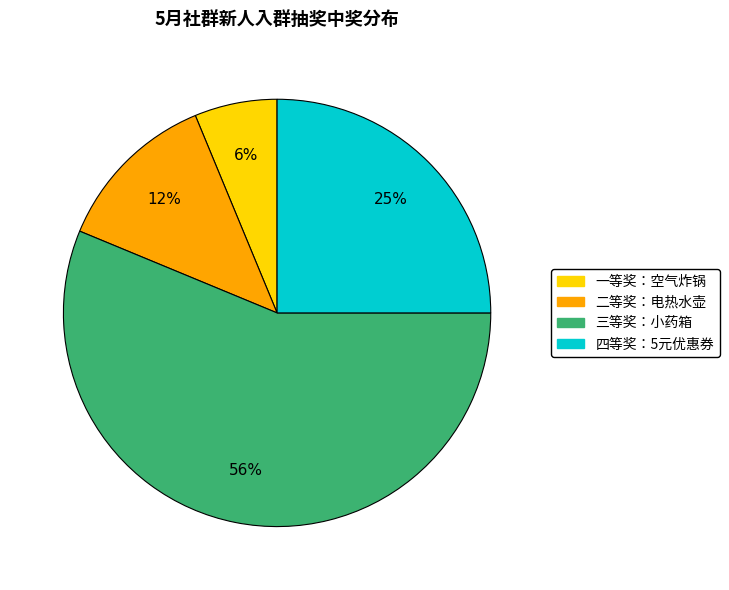

To the nearest percent, what percentage of the pie is 一等奖：空气炸锅?

6%